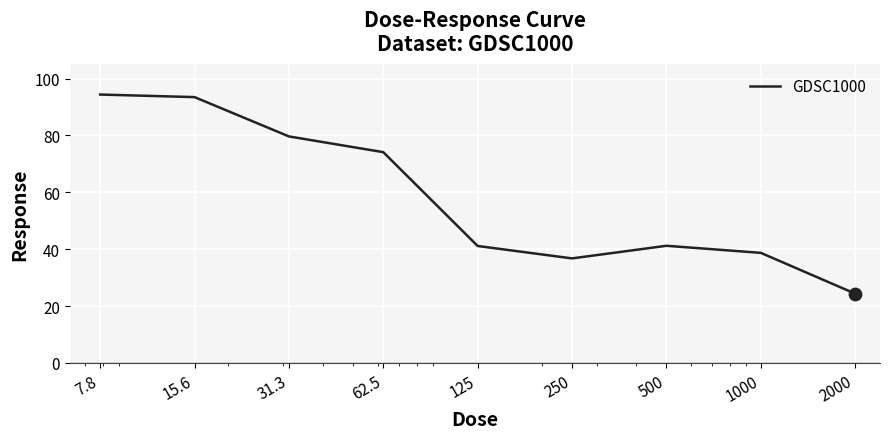

What is the smallest value displayed?

24.4